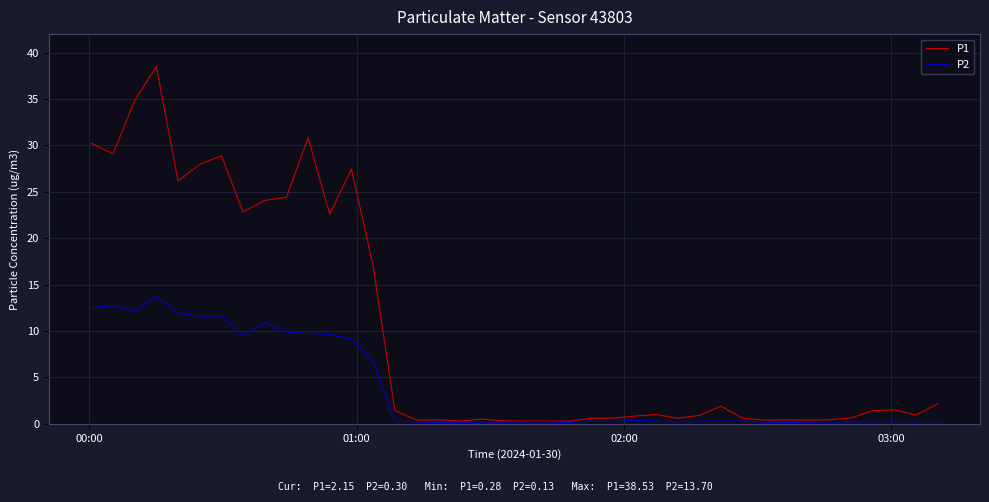

What is the lowest value of the P1 series?

0.3